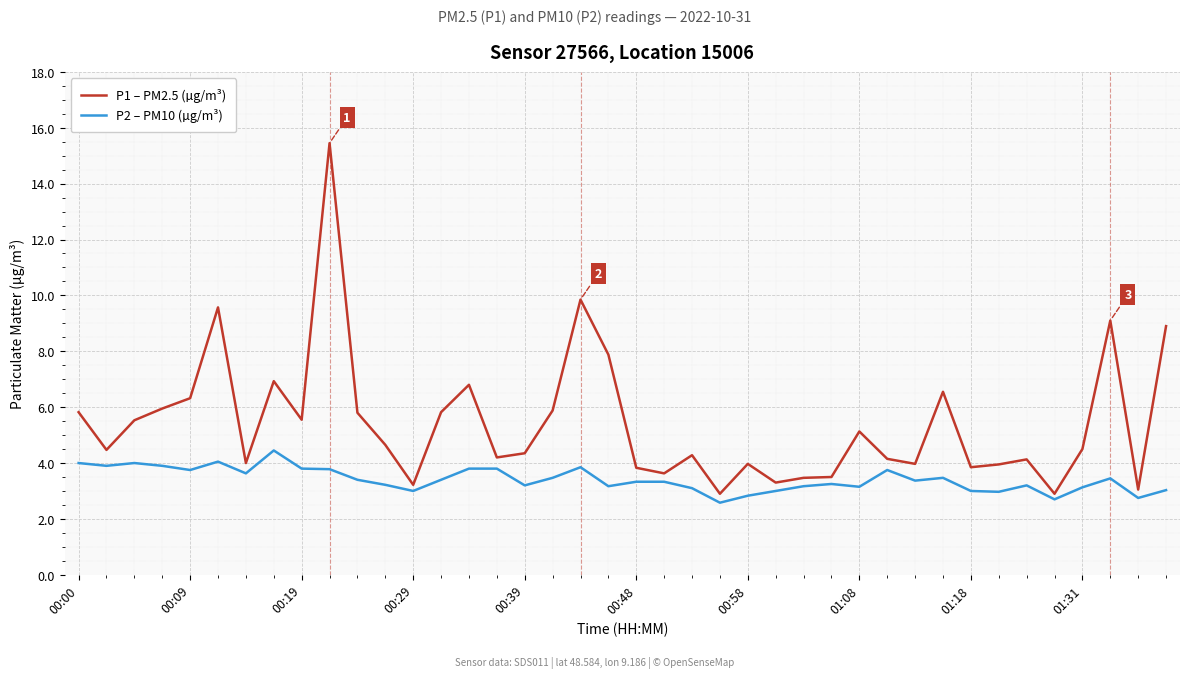

True or false: P2 – PM10 (µg/m³) and P1 – PM2.5 (µg/m³) cross at least once.

False